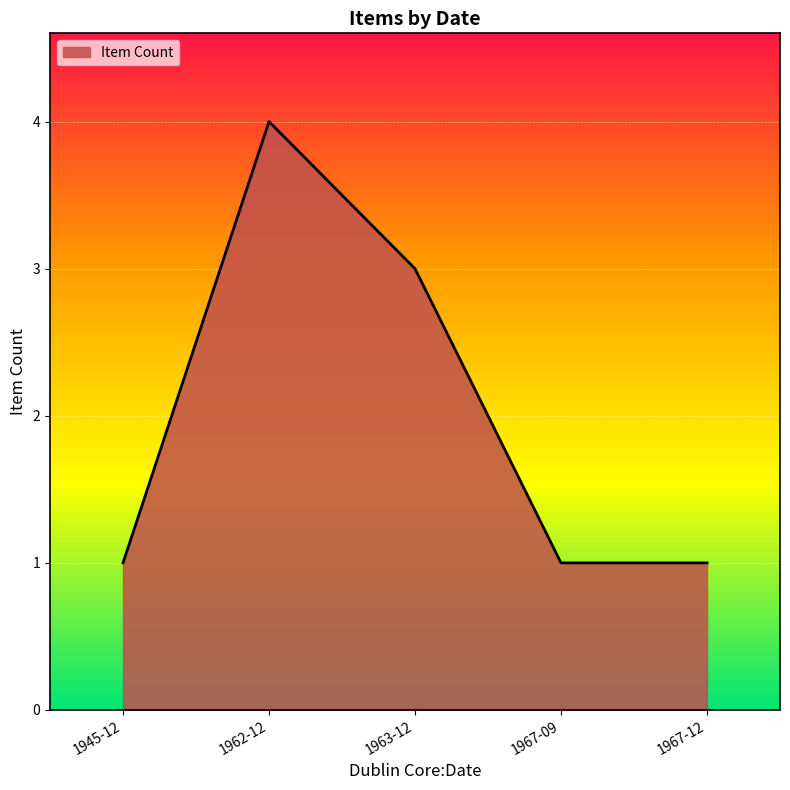

What is the difference between the maximum and minimum values?

3